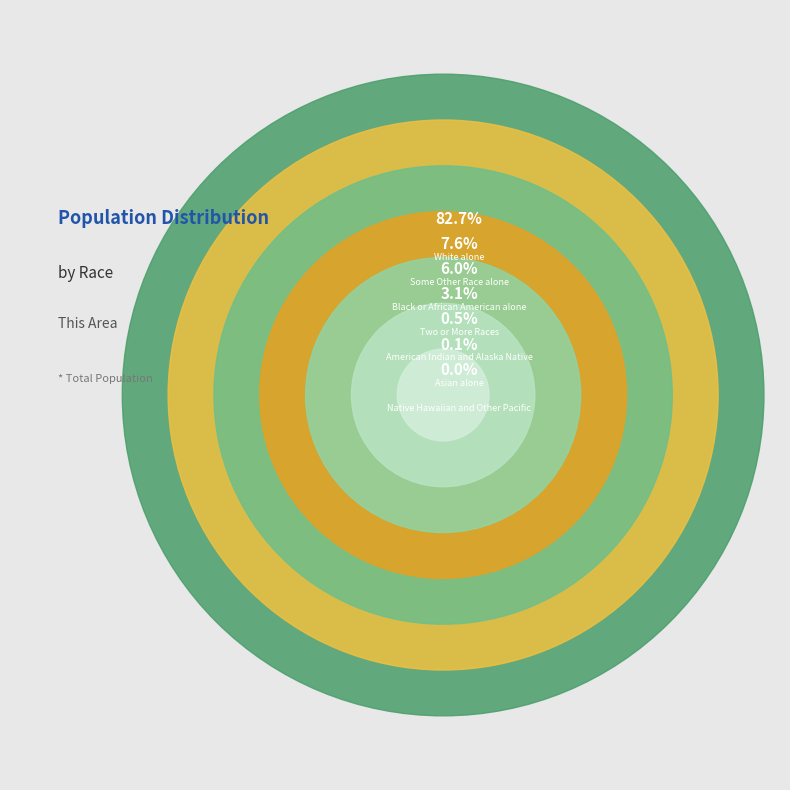

How many slices are in this pie chart?

7